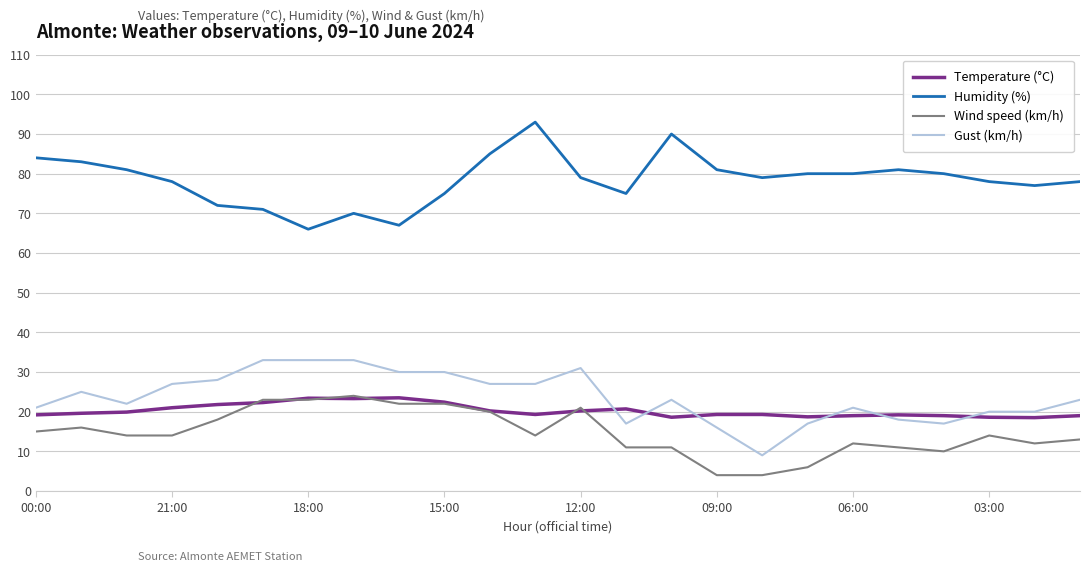

How many series are shown in this chart?

4